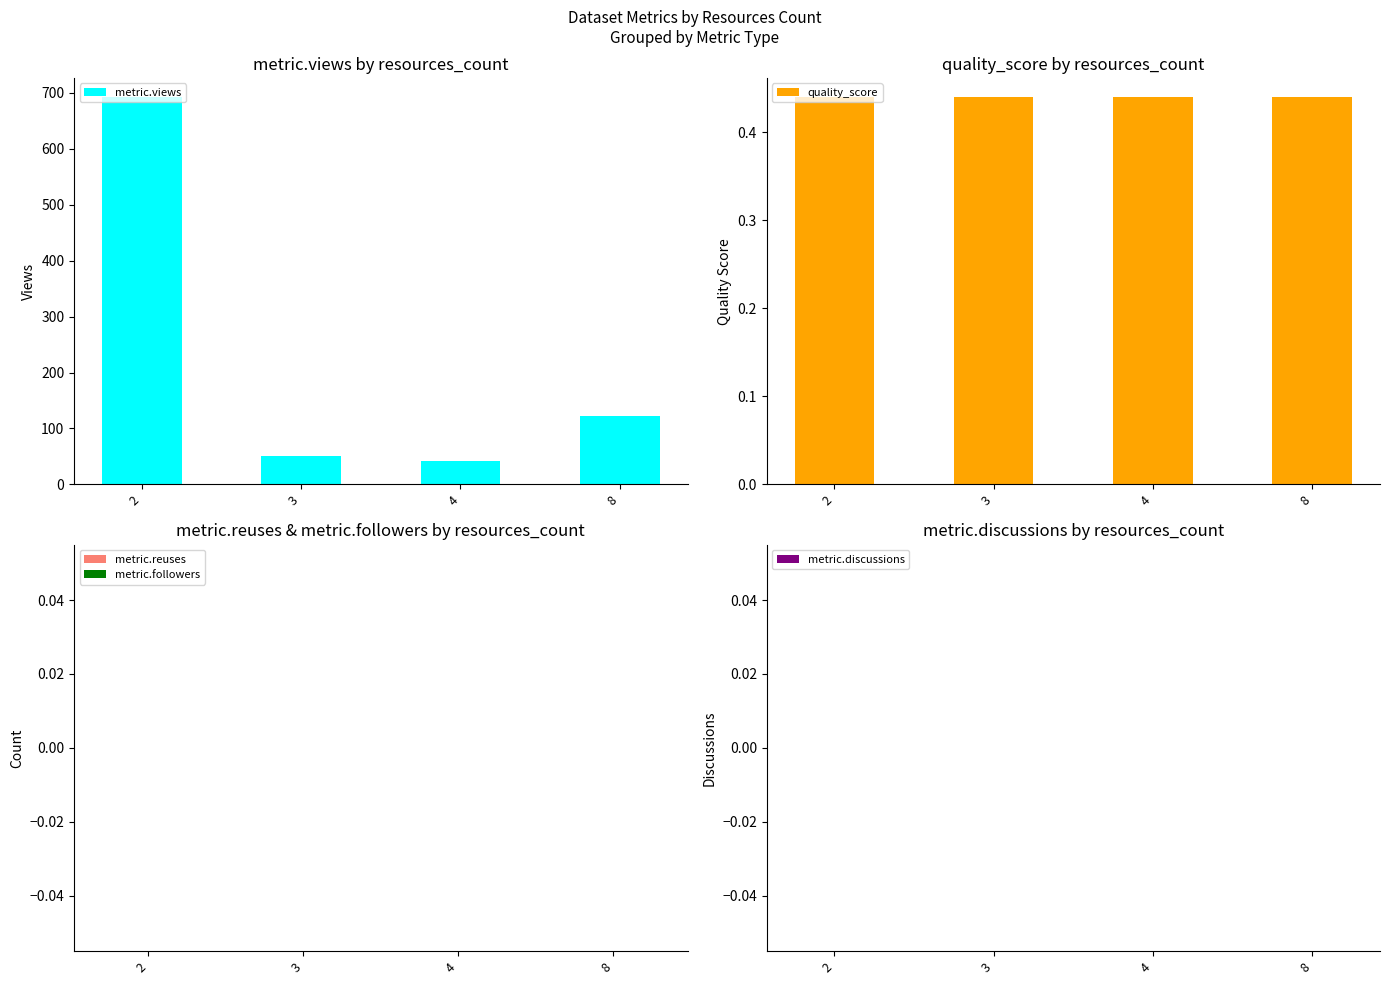

How many data points does each series have?

4